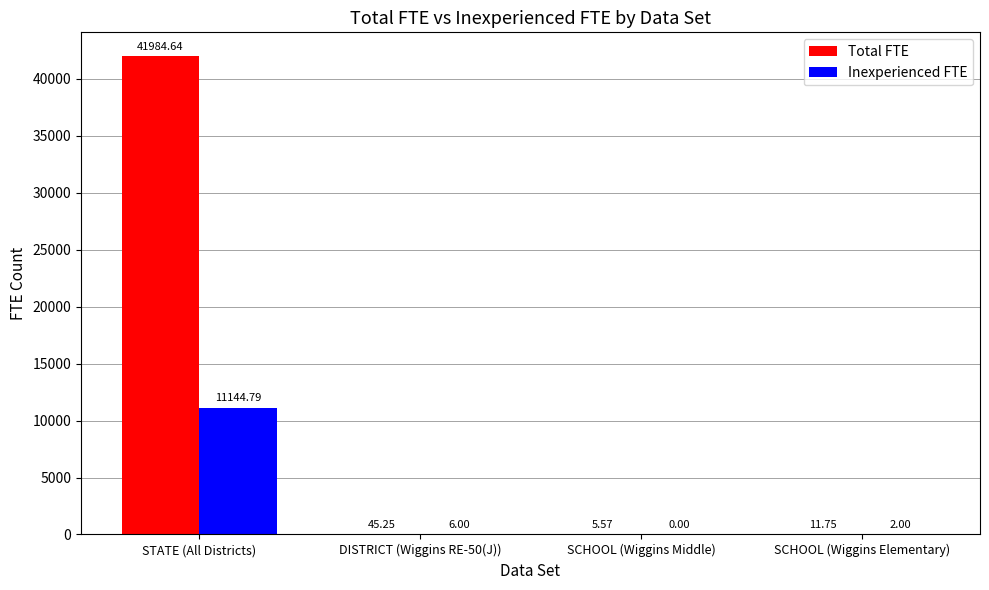

How many data points in Total FTE are above 45?

2